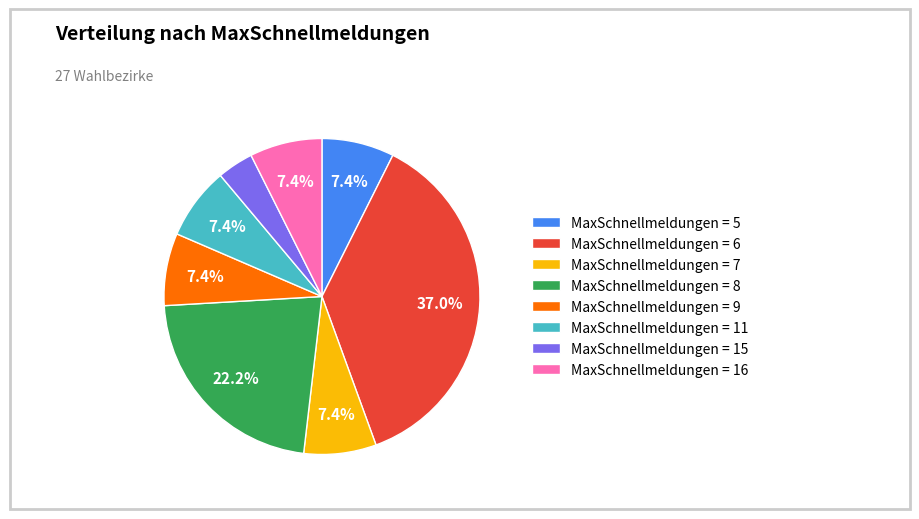

Approximately how many times larger is the value at MaxSchnellmeldungen = 8 compared to MaxSchnellmeldungen = 7?

3.0